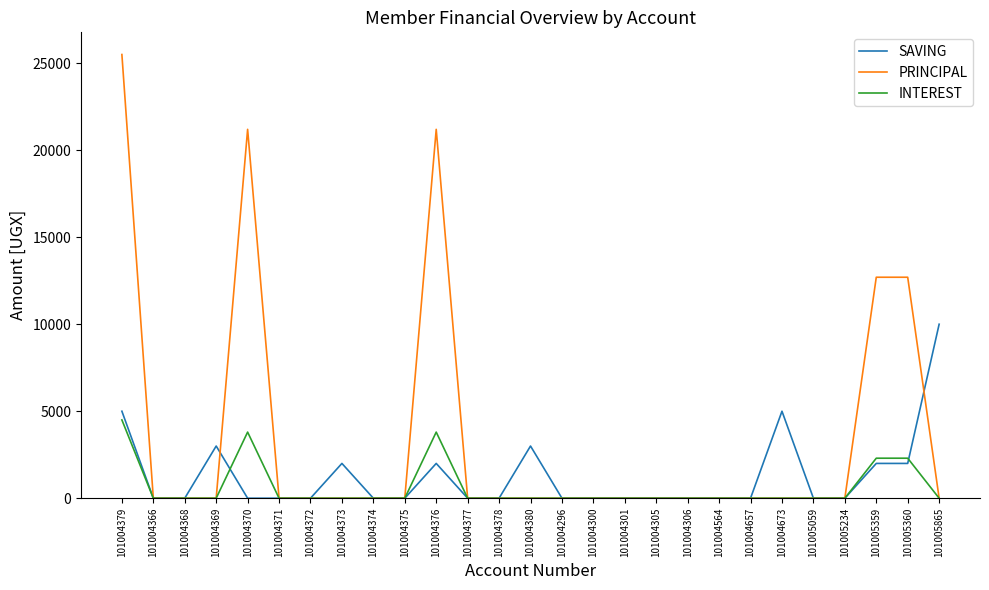

Which label corresponds to the largest value in the chart?

101004379